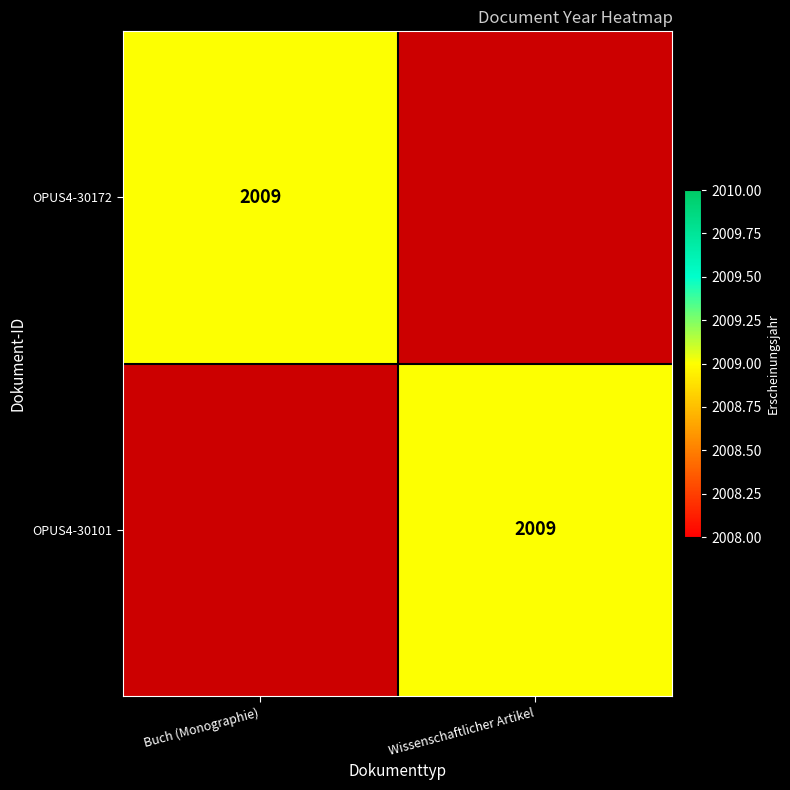

How many series are shown in this chart?

2